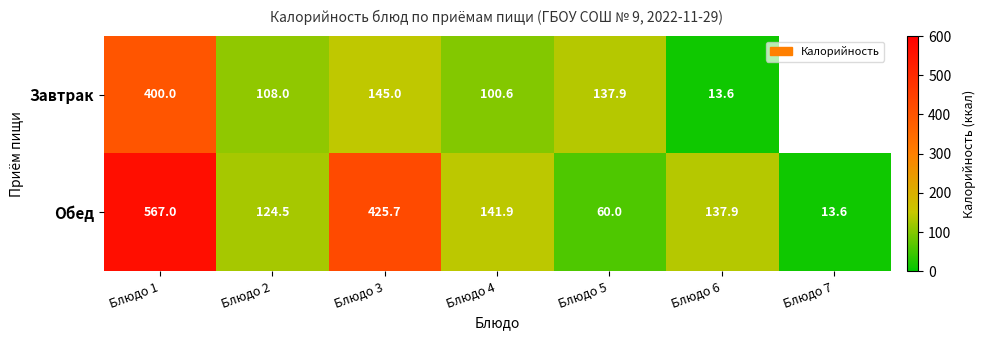

Is the value of Завтрак at Блюдо 5 greater than the value of Обед at Блюдо 5?

Yes